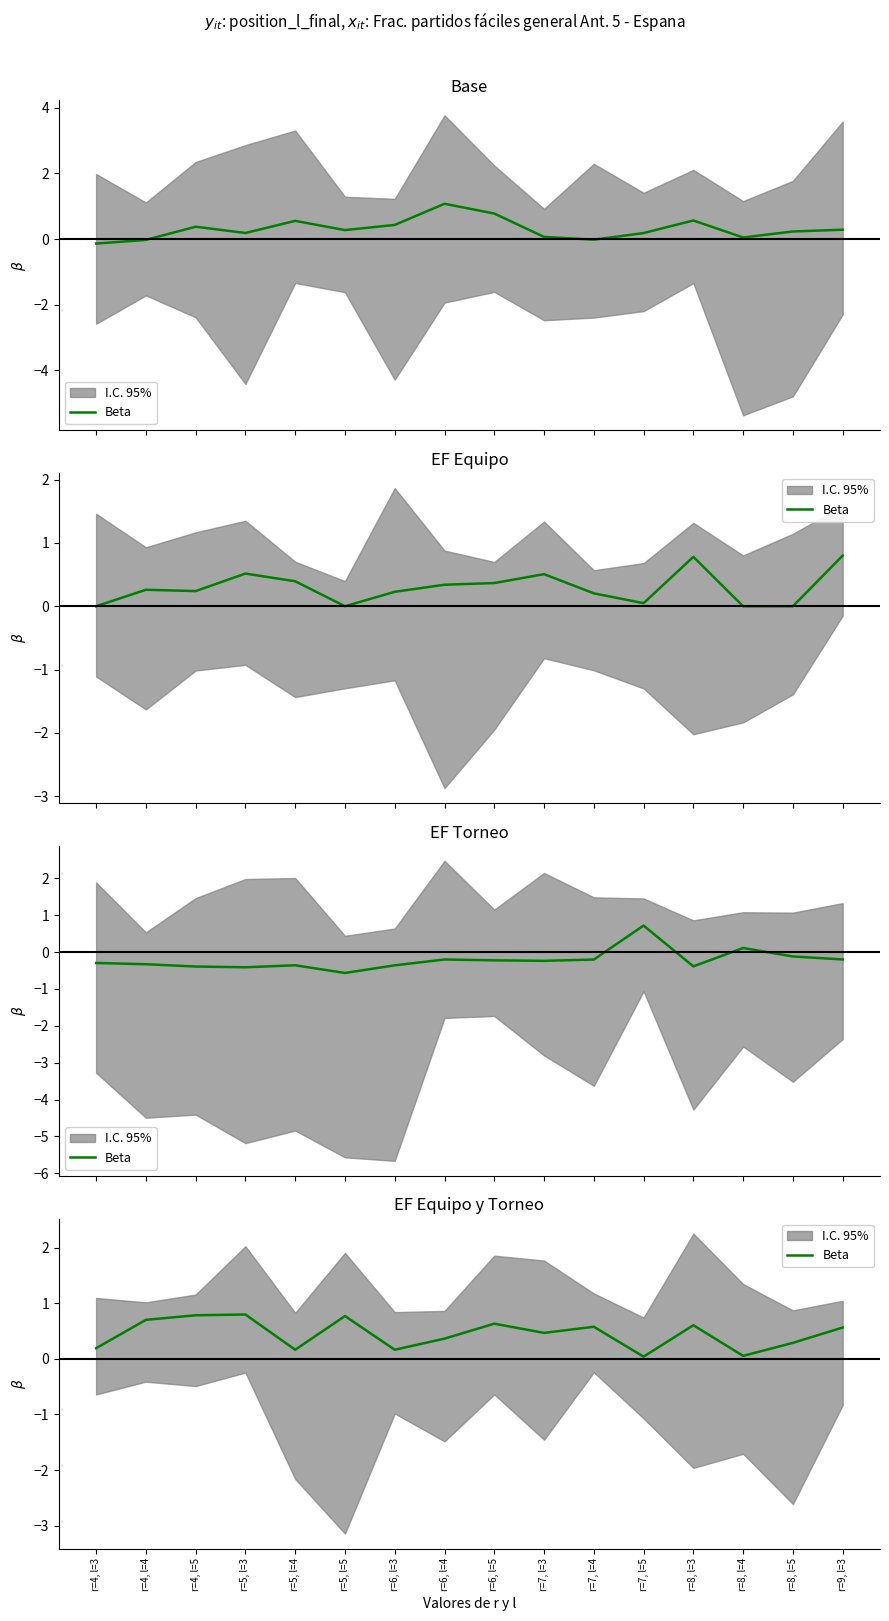

Where is the first local minimum?

r=5, l=4